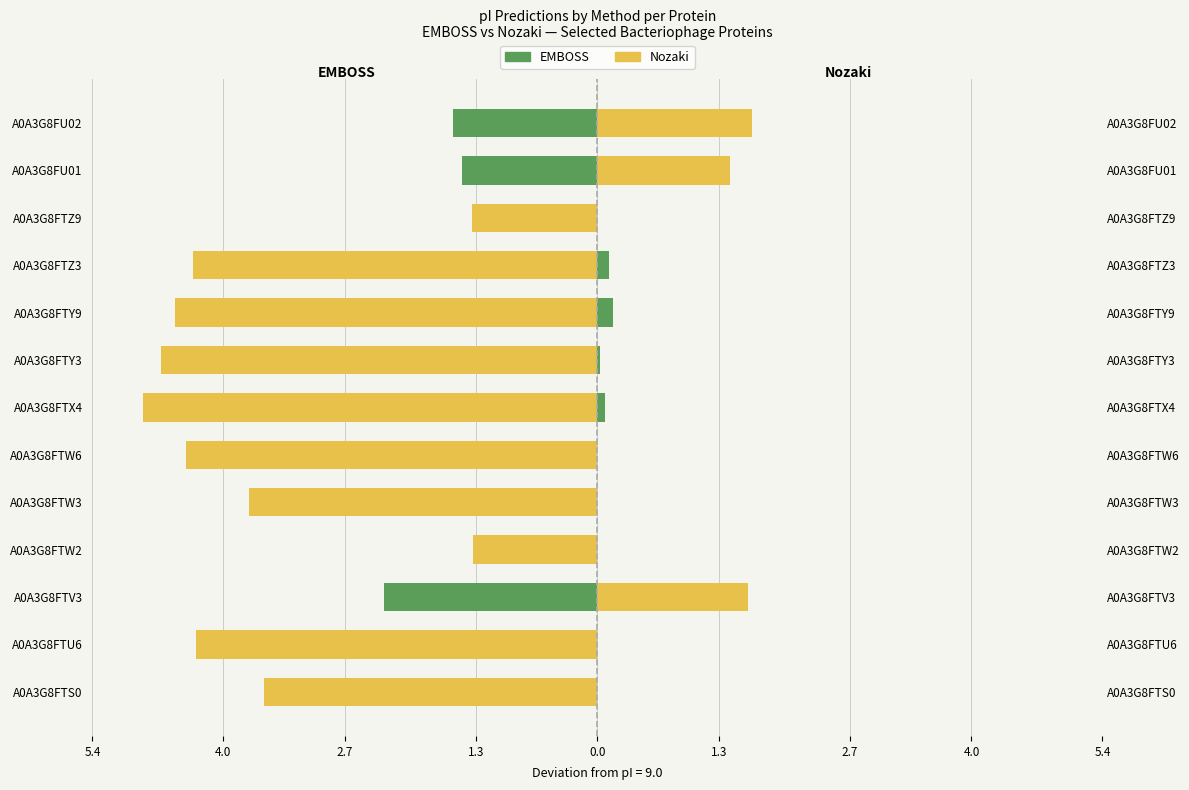

Are the bars grouped side by side (vs. stacked)?

Yes